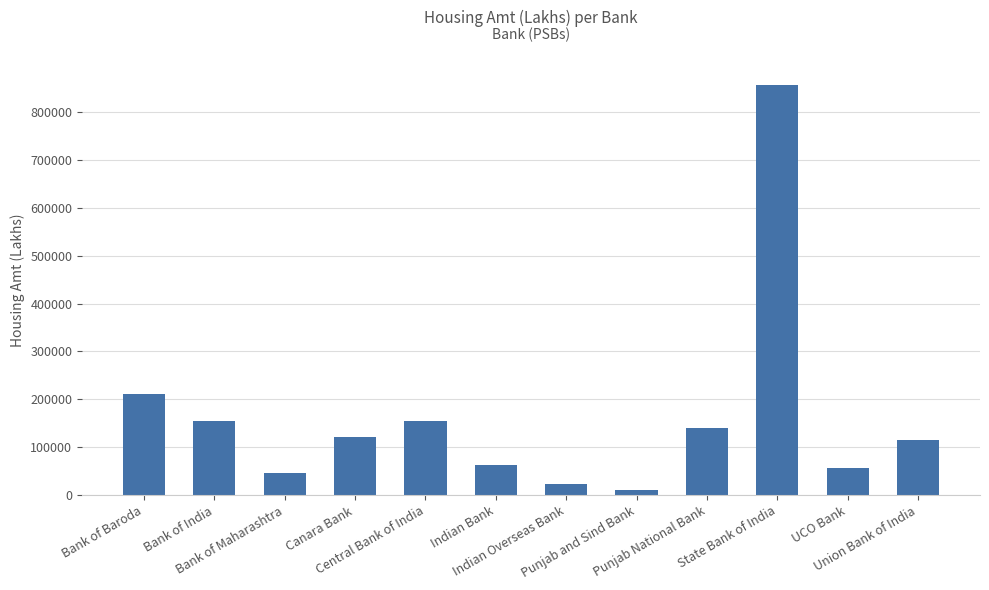

What is the greatest value displayed?

855474.0